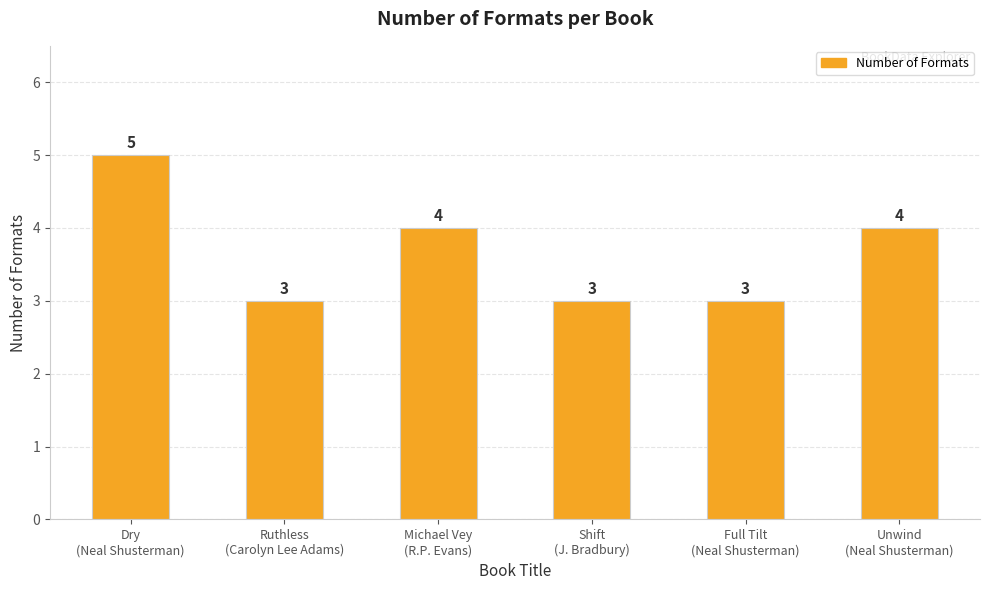

How many values are between 3 and 4?

5